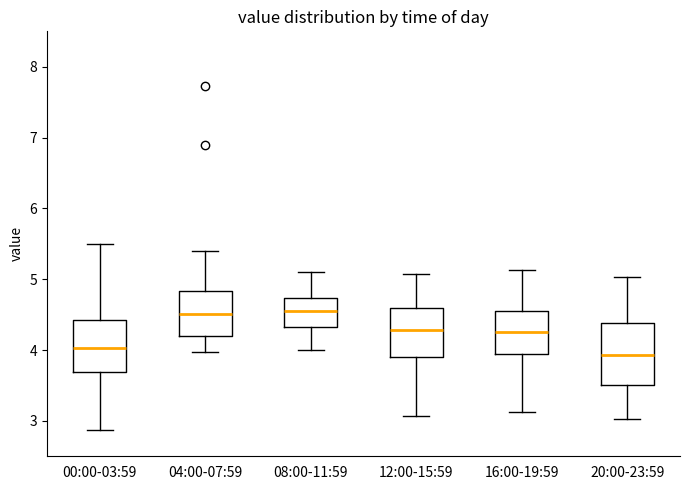

Reading left to right, read every box against the y-axis: the position of its median line, the range the box covers, and the ends of its whiskers. The values are not printed on the chart, so give them approximately, as read against the axis.

00:00-03:59: median 4.0, box 3.7 to 4.4, whiskers 2.9 to 5.5
04:00-07:59: median 4.5, box 4.2 to 4.8, whiskers 4.0 to 5.4
08:00-11:59: median 4.6, box 4.3 to 4.7, whiskers 4.0 to 5.1
12:00-15:59: median 4.3, box 3.9 to 4.6, whiskers 3.1 to 5.1
16:00-19:59: median 4.3, box 3.9 to 4.6, whiskers 3.1 to 5.1
20:00-23:59: median 3.9, box 3.5 to 4.4, whiskers 3.0 to 5.0